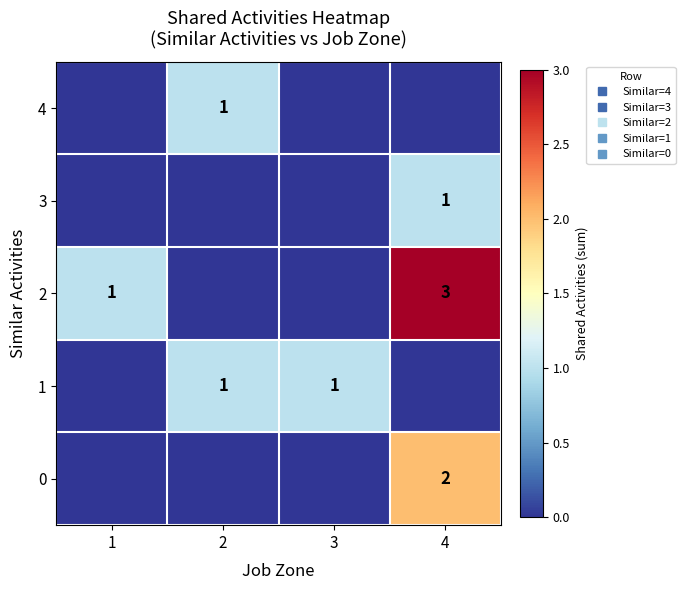

How many categories are shown in the chart?

4